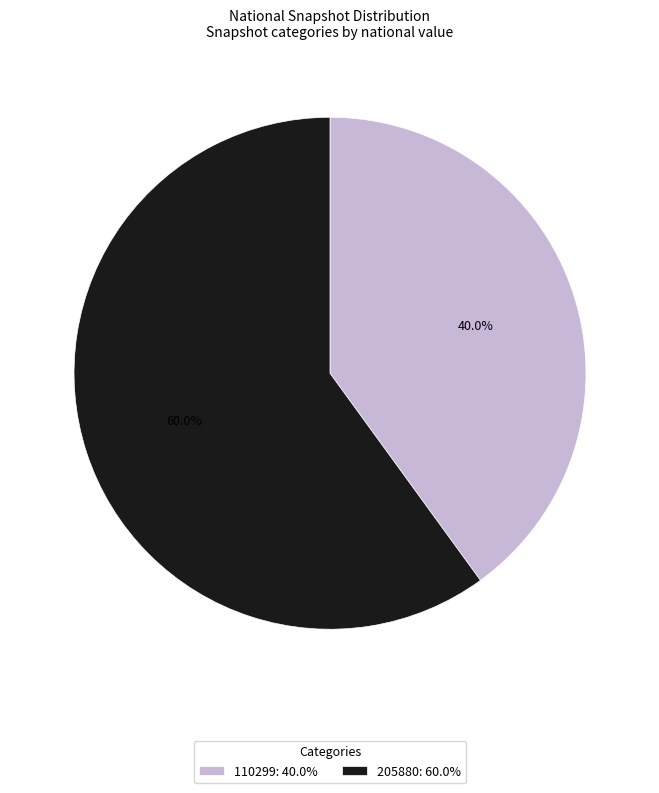

Is there a majority slice in this chart?

Yes